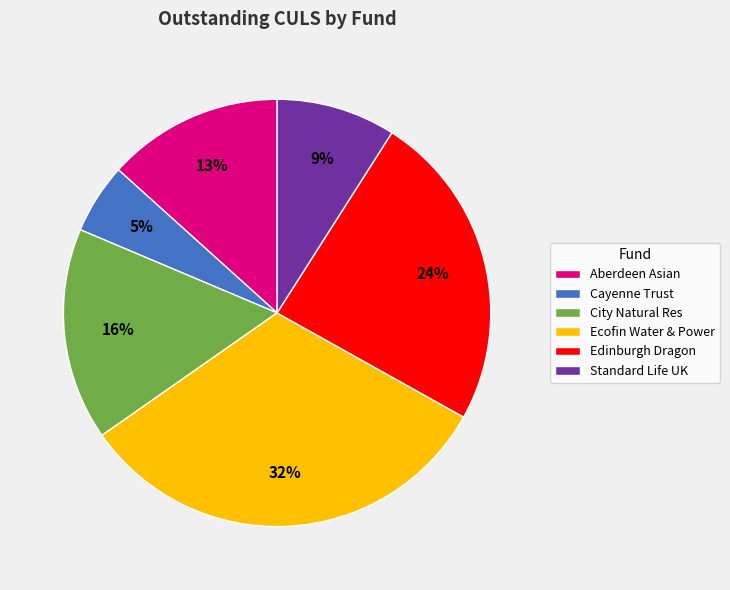

How many slices are in this pie chart?

6